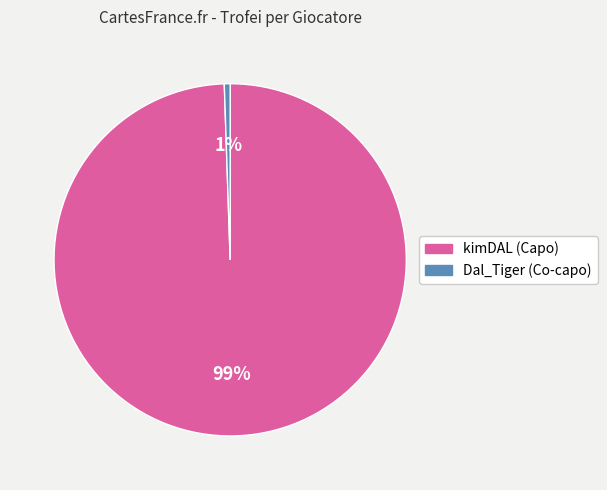

Does kimDAL (Capo) represent more than half of the total?

Yes